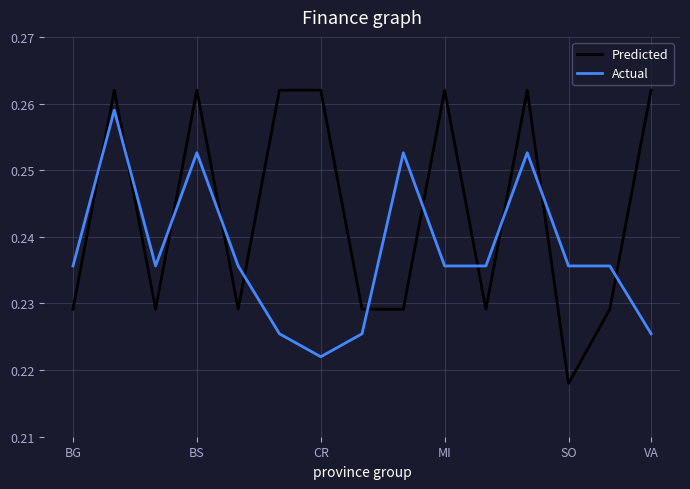

Which series has the widest spread of values?

Predicted